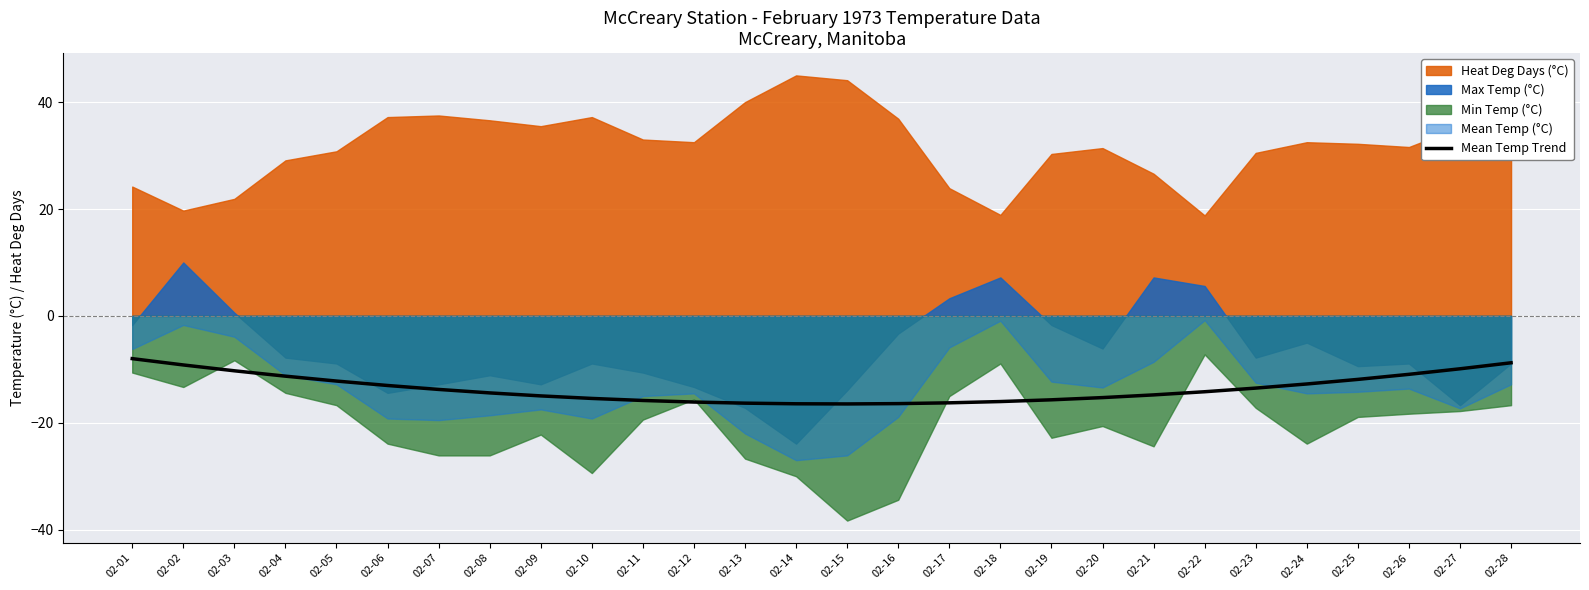

Reading left to right, transcribe all the data shown in this chart.

-8.0	-9.2	-10.3	-11.3	-12.2	-13.0	-13.8	-14.4	-15.0	-15.4	-15.8	-16.1	-16.3	-16.4	-16.5	-16.4	-16.3	-16.0	-15.7	-15.3	-14.8	-14.2	-13.5	-12.7	-11.9	-10.9	-9.9	-8.8